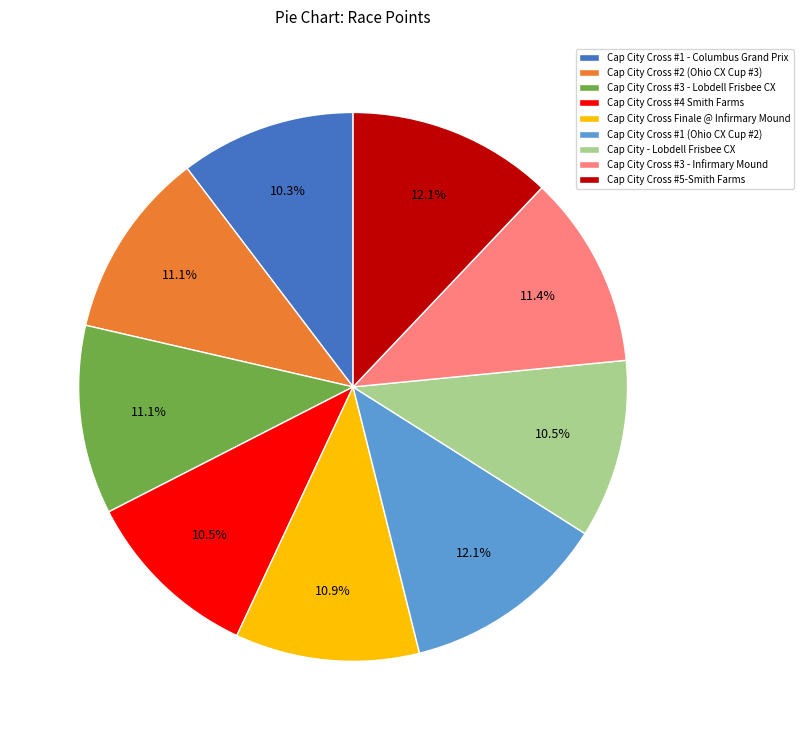

How many slices are in this pie chart?

9